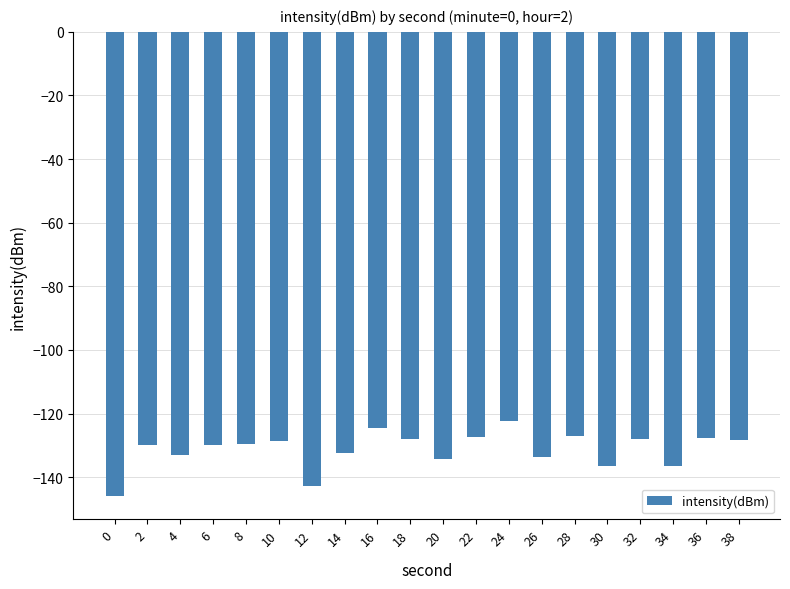

The value at 28 is -127.1. True or false?

True